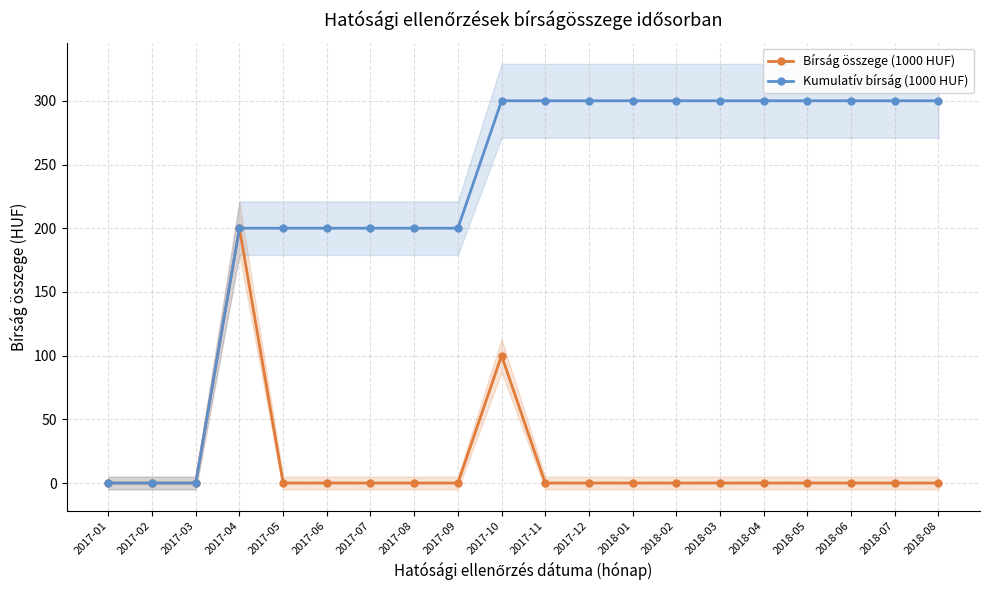

At which label is Bírság összege (1000 HUF) closest to 100?

2017-10